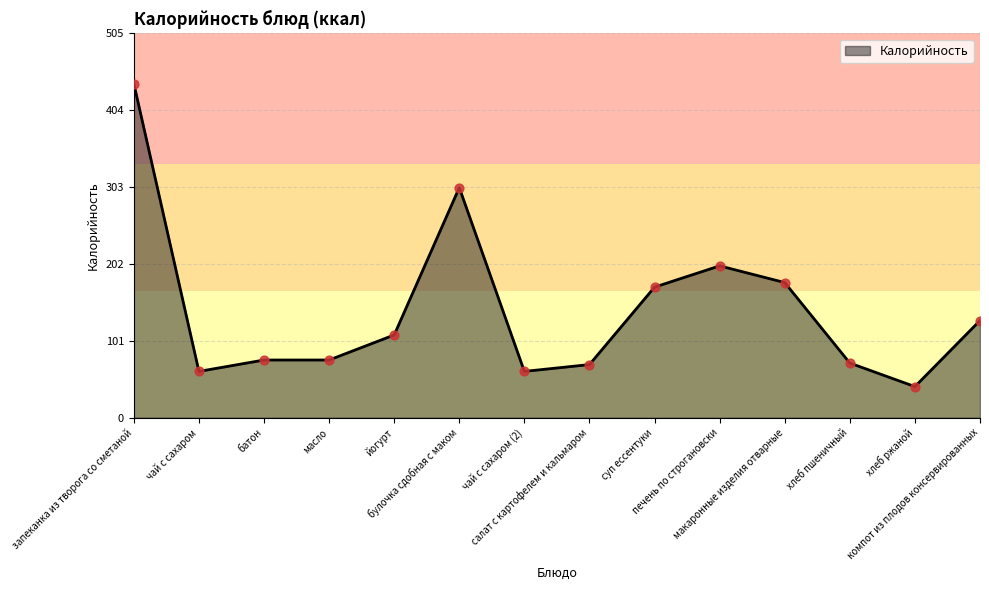

Approximately how many times larger is the value at йогурт compared to запеканка из творога со сметаной?

0.2